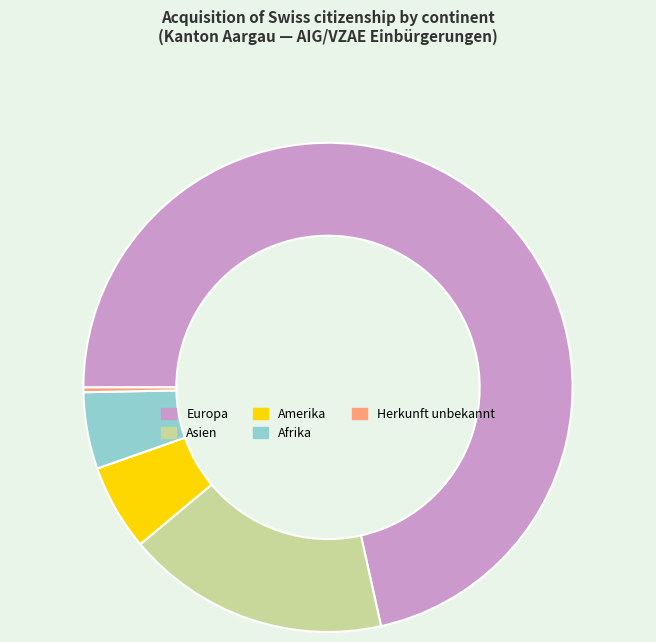

Count the number of slices in the pie.

5